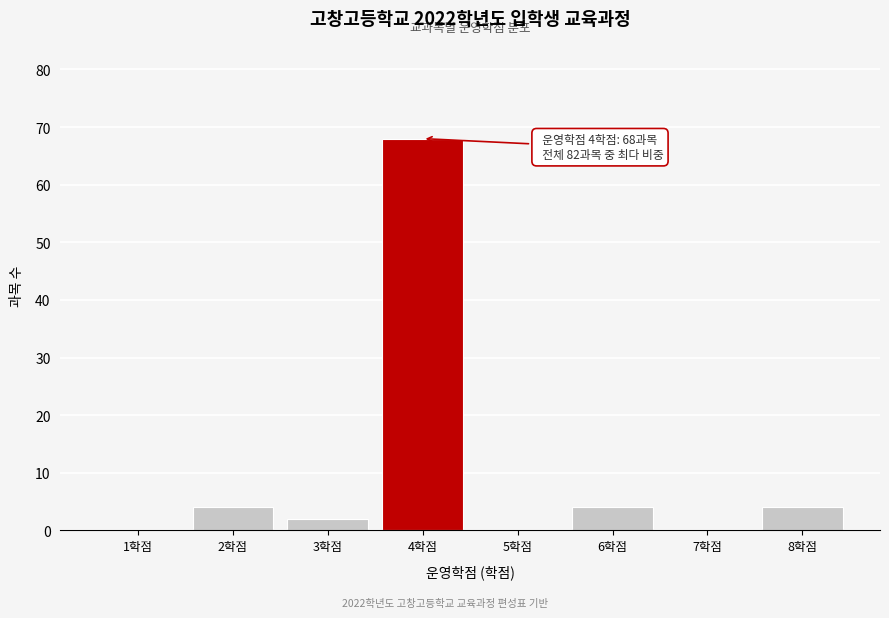

Reading left to right, transcribe all the data shown in this chart.

1학점=0	2학점=4	3학점=2	4학점=68	5학점=0	6학점=4	7학점=0	8학점=4